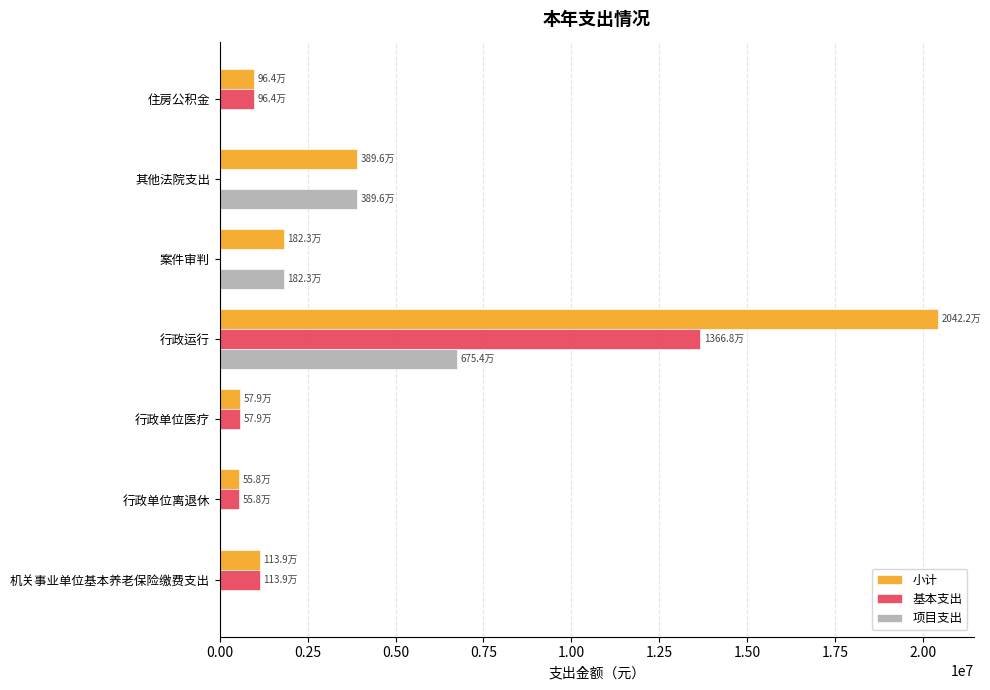

What is the sum of the 基本支出 values at 行政单位离退休 and 案件审判?

557915.0